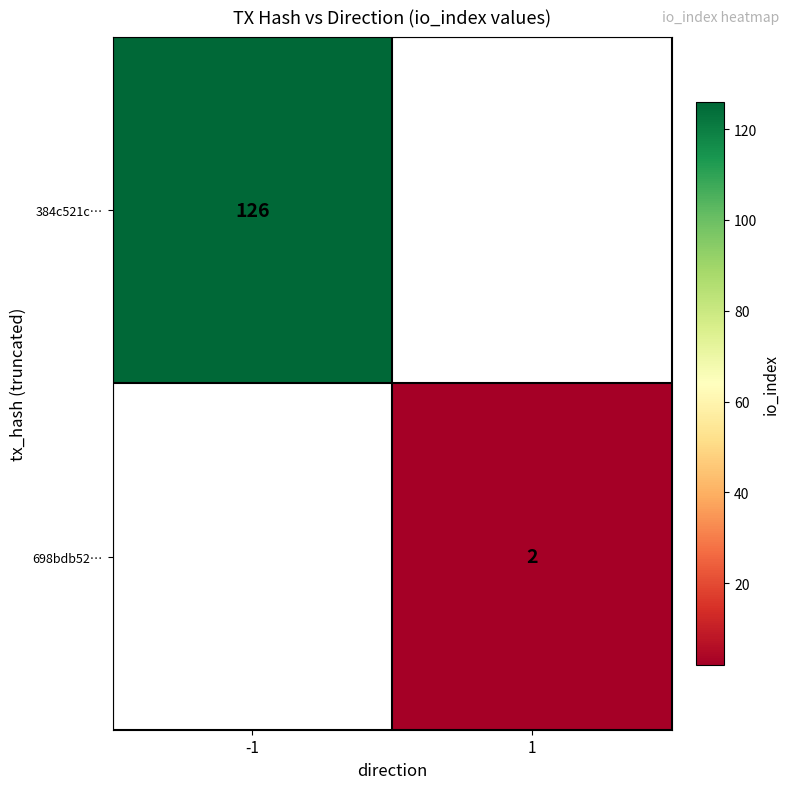

How many series are shown in this chart?

2